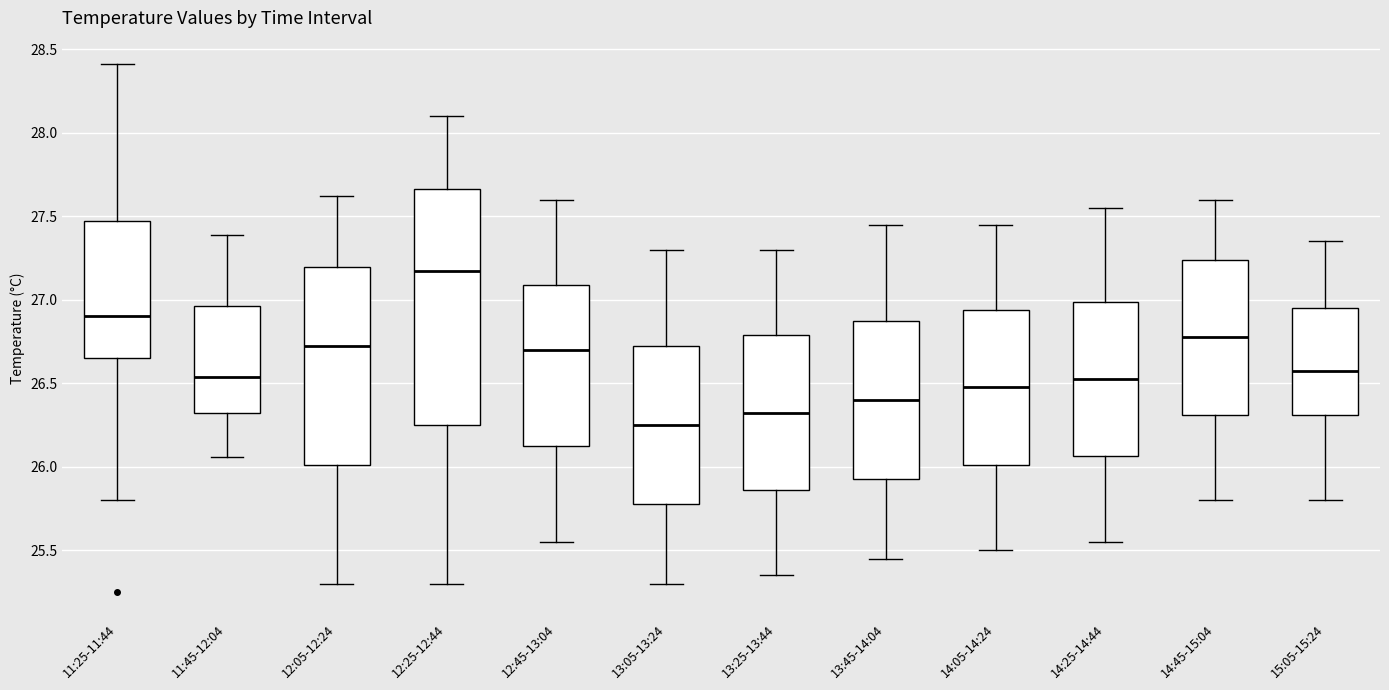

Comparing the boxes themselves (not the whiskers), which one is the tallest?

12:25-12:44